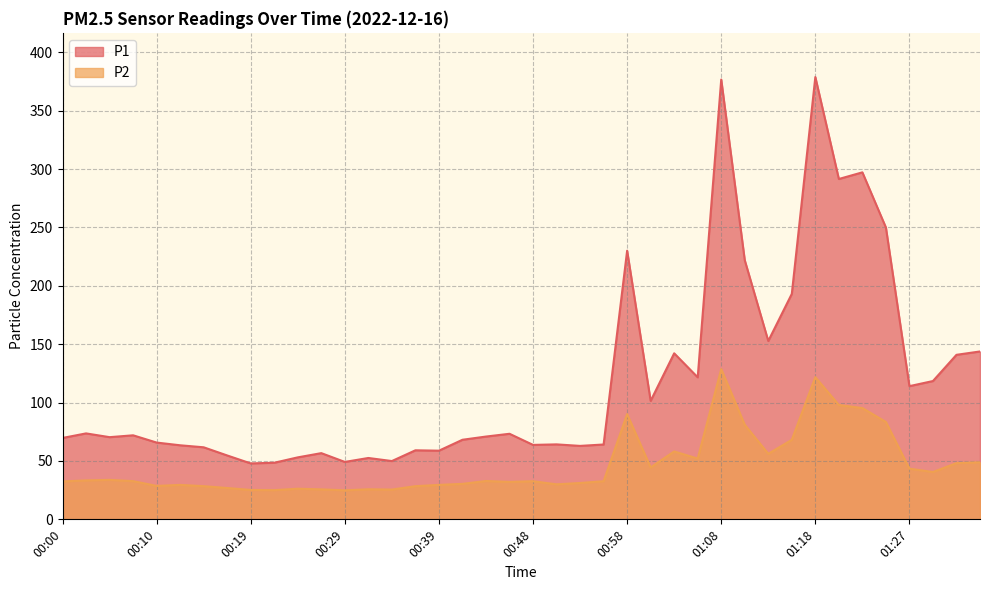

True or false: P1 and P2 intersect in this chart.

False